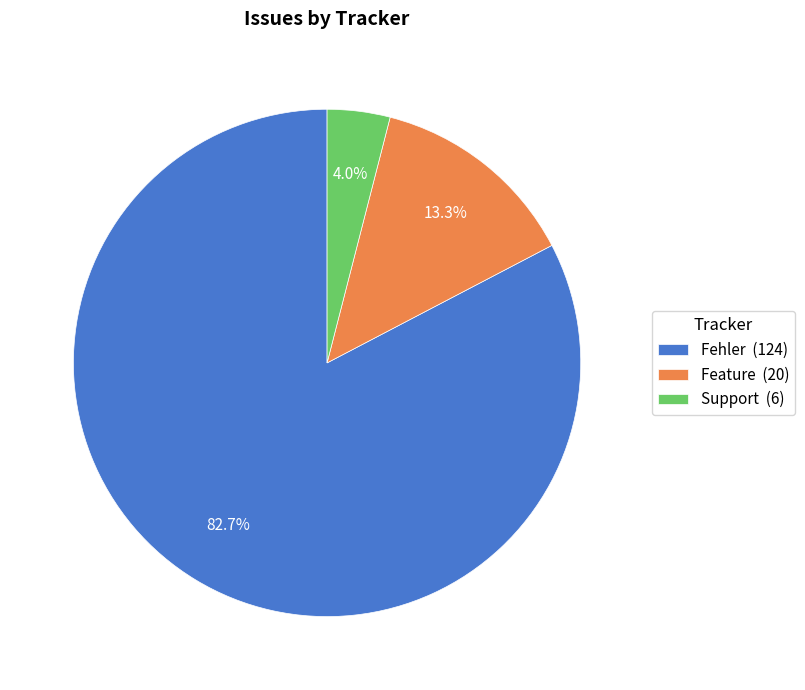

To the nearest percent, what is the difference between the largest and smallest slice percentages?

79%